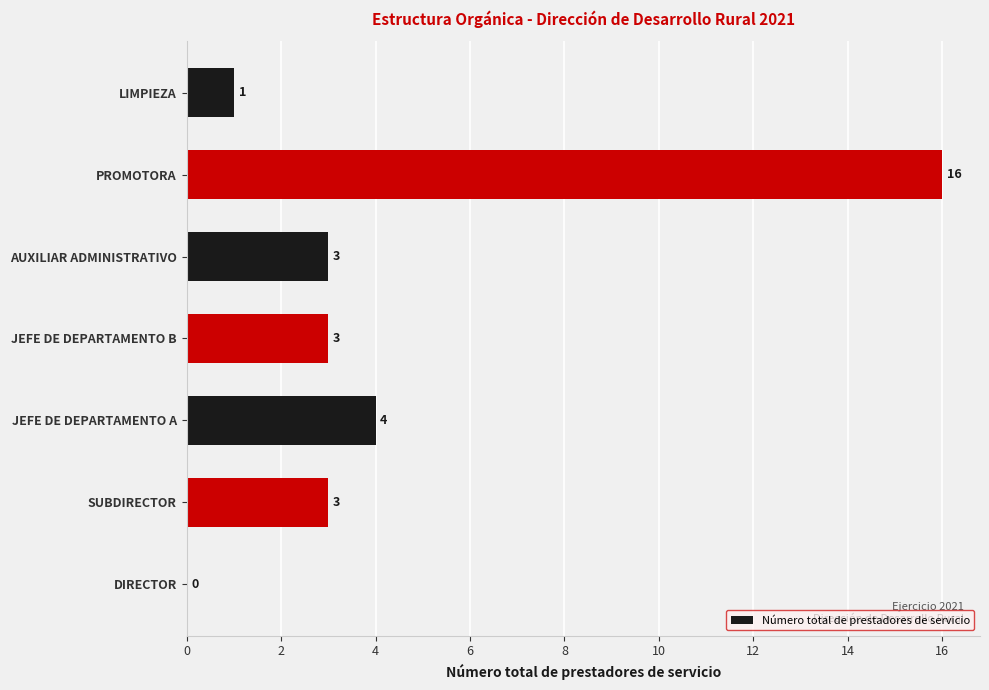

Count the number of data series in this chart.

1